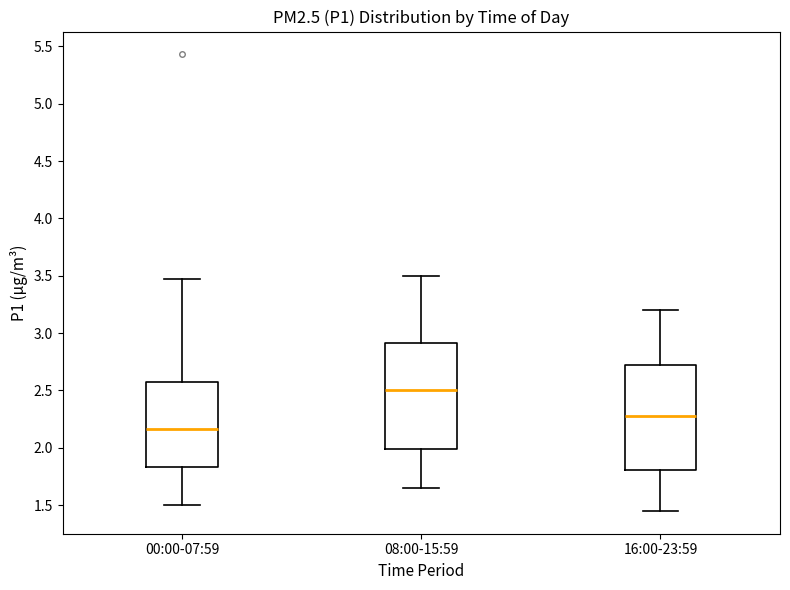

Reading left to right, read every box against the y-axis: the position of its median line, the range the box covers, and the ends of its whiskers. The values are not printed on the chart, so give them approximately, as read against the axis.

00:00-07:59: median 2.15, box 1.85 to 2.60, whiskers 1.50 to 3.45
08:00-15:59: median 2.50, box 2.00 to 2.90, whiskers 1.65 to 3.50
16:00-23:59: median 2.30, box 1.80 to 2.75, whiskers 1.45 to 3.20